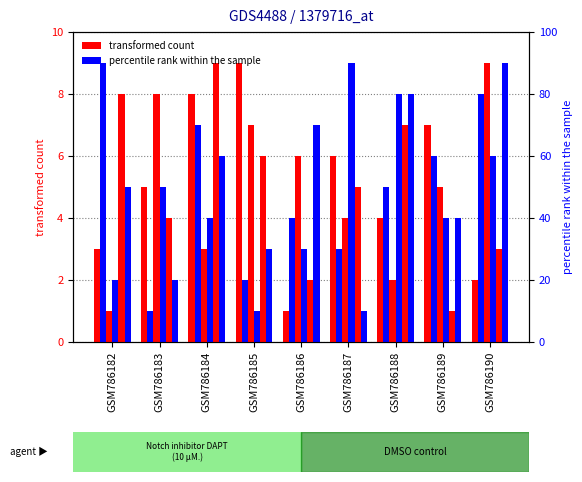

At which category does the chart reach its peak across all series?

GSM786185